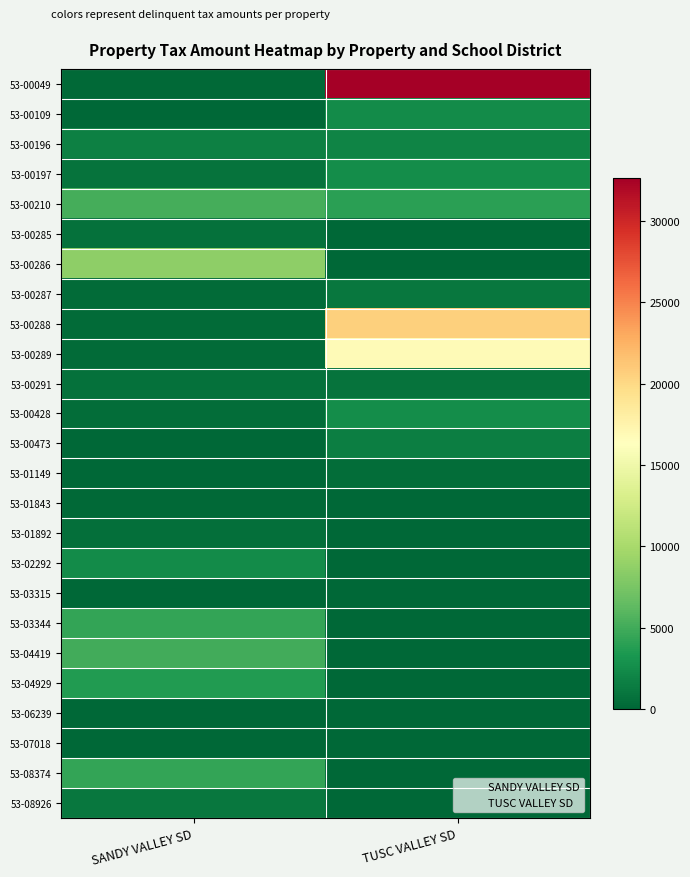

Rank the series at TUSC VALLEY SD from highest to lowest value.

53-00049, 53-00288, 53-00289, 53-00210, 53-00197, 53-00428, 53-00109, 53-00196, 53-00473, 53-00287, 53-00291, 53-01149, 53-01843, 53-00285, 53-00286, 53-01892, 53-02292, 53-03315, 53-03344, 53-04419, 53-04929, 53-06239, 53-07018, 53-08374, 53-08926